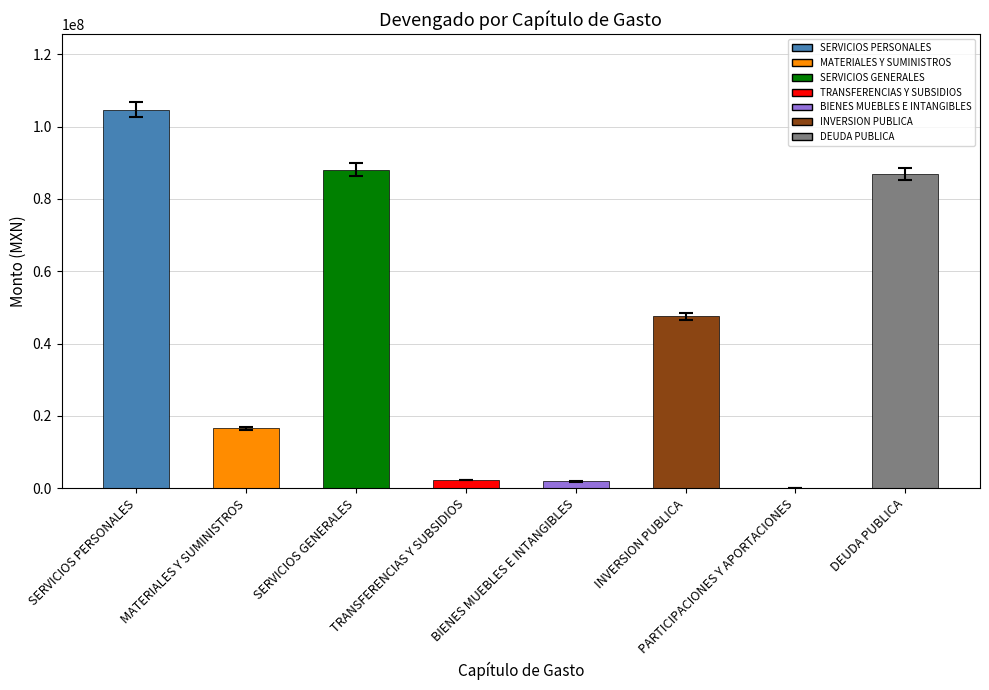

Which category has the highest value across all series?

SERVICIOS PERSONALES